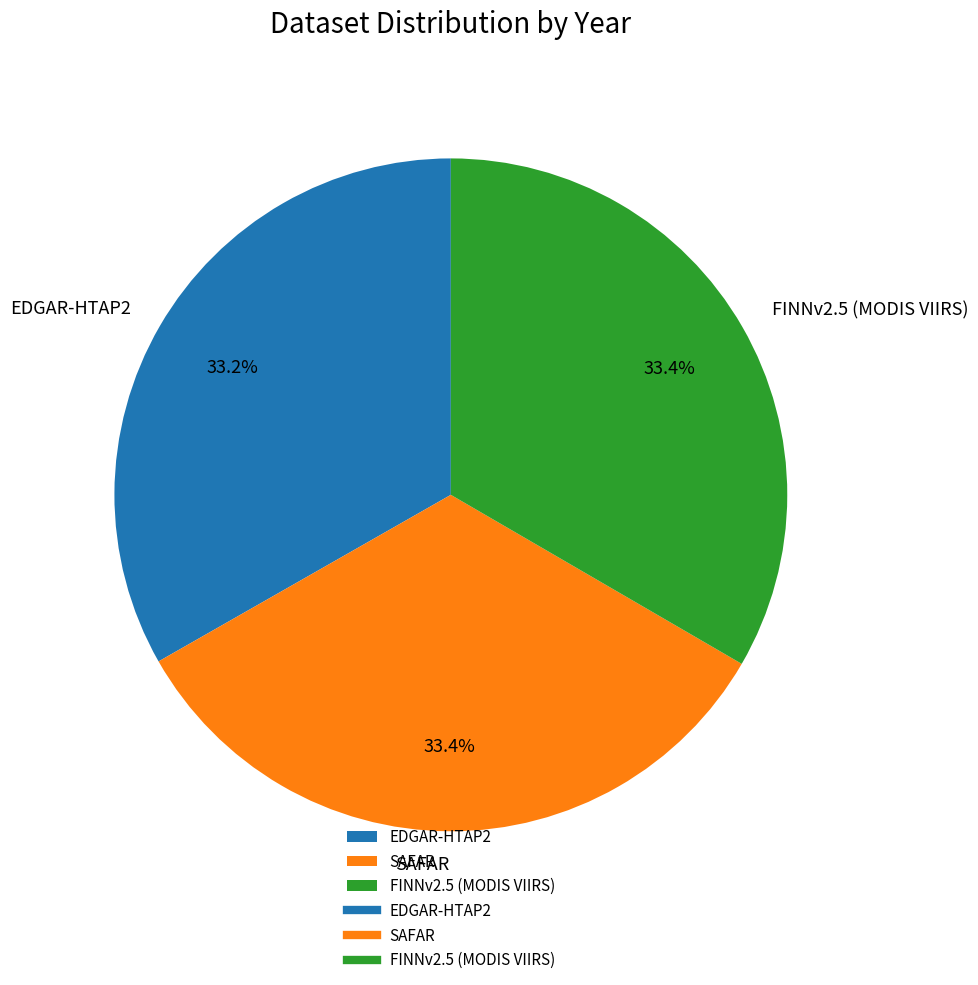

Is SAFAR the majority of the pie?

No